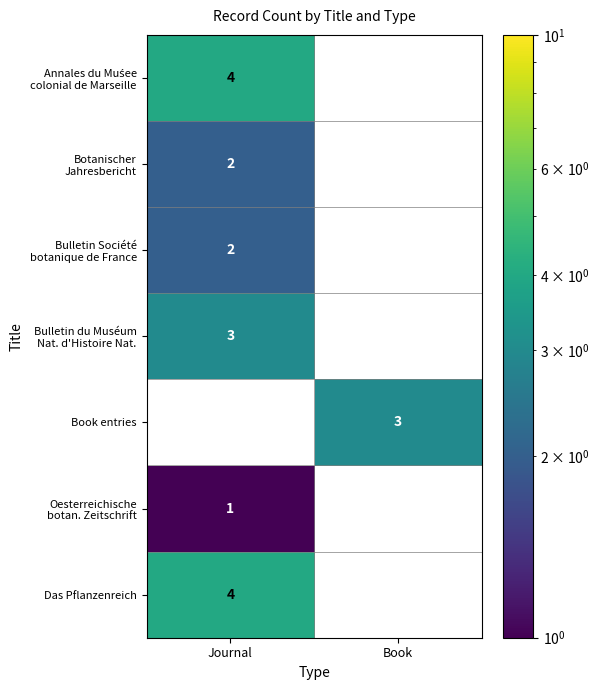

True or false: Das Pflanzenreich has a value of 4 at Journal.

True